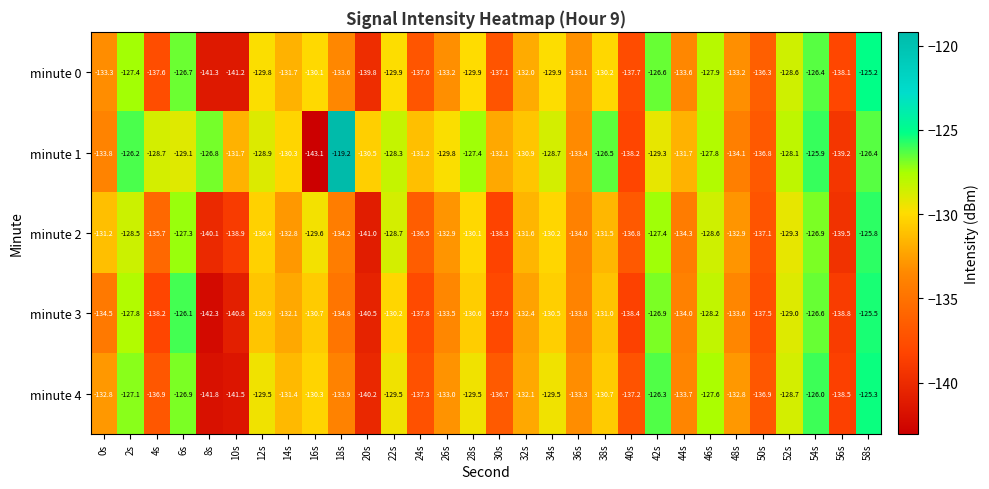

At 36s, list the series in order from smallest to largest.

minute 2, minute 3, minute 1, minute 4, minute 0